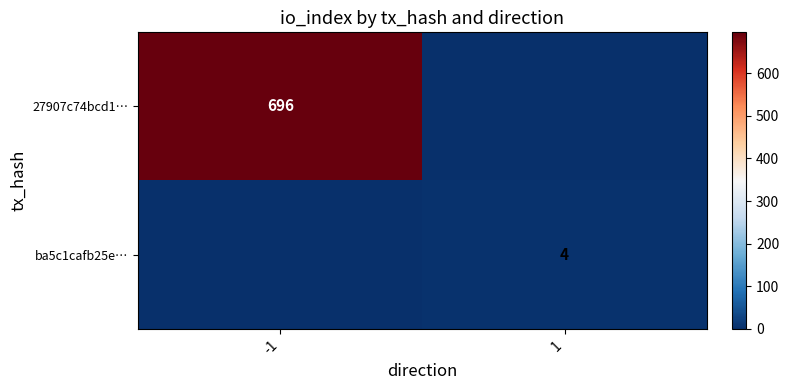

The ba5c1cafb25e… series shows 2 at 1. True or false?

False